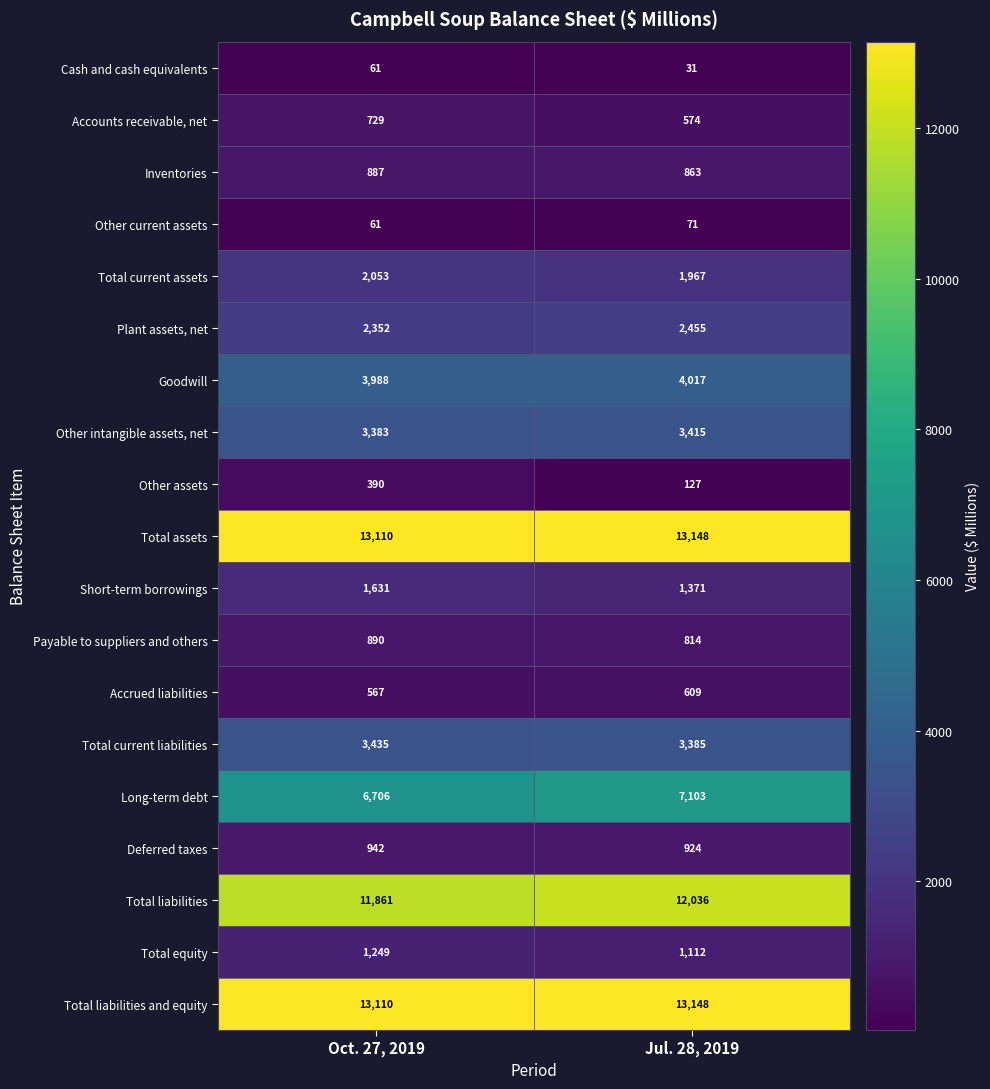

What is the difference between the maximum and minimum values in the Total assets series?

38